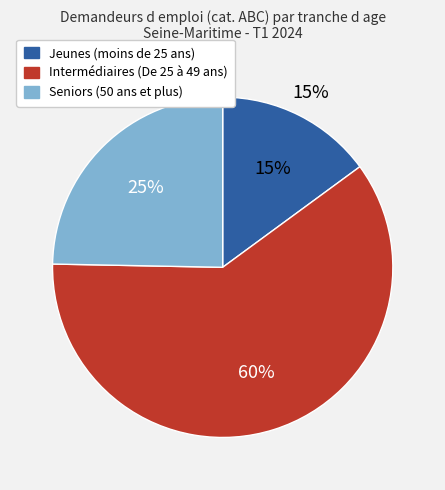

To the nearest percent, what percentage of the pie is Jeunes (moins de 25 ans)?

15%